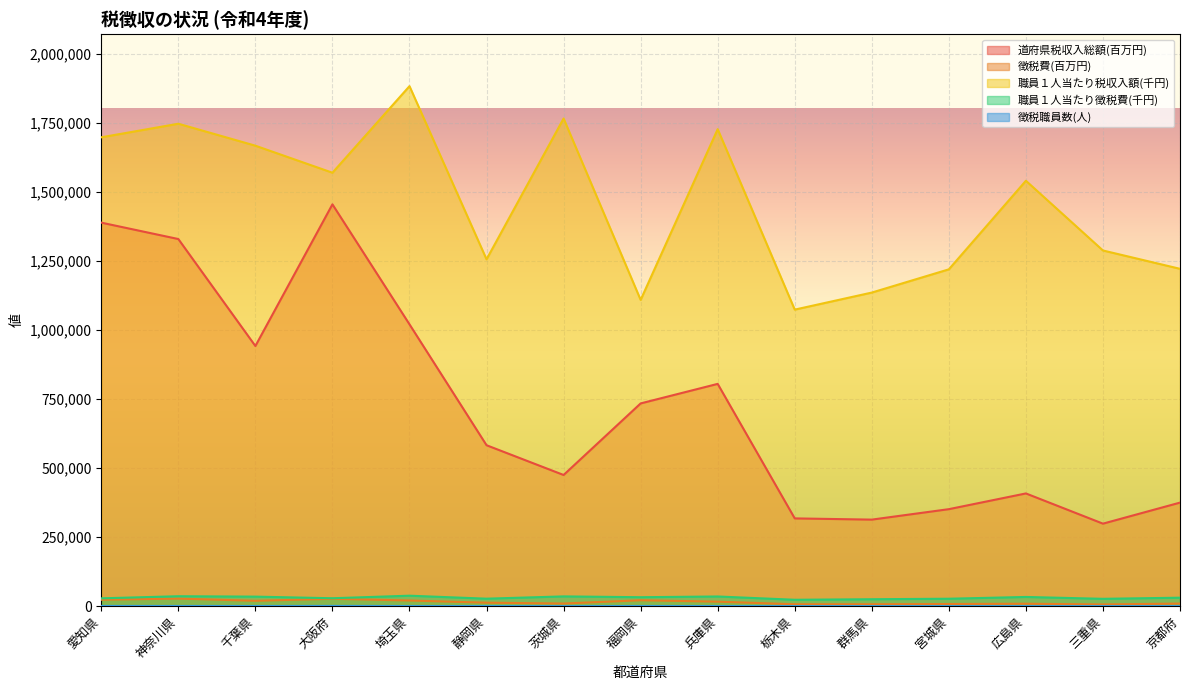

How many categories are shown in the chart?

15